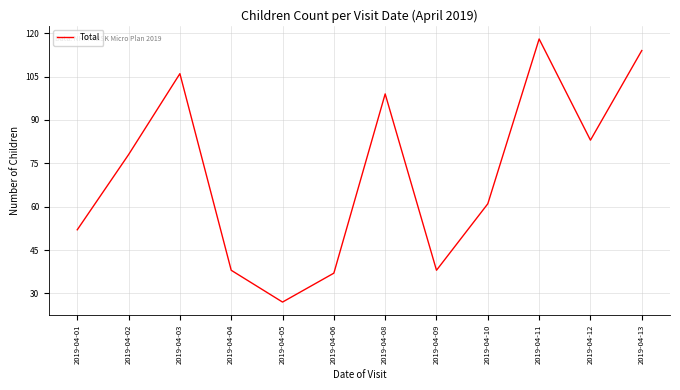

Reading left to right, what are all the values shown in this chart?

52	78	106	38	27	37	99	38	61	118	83	114